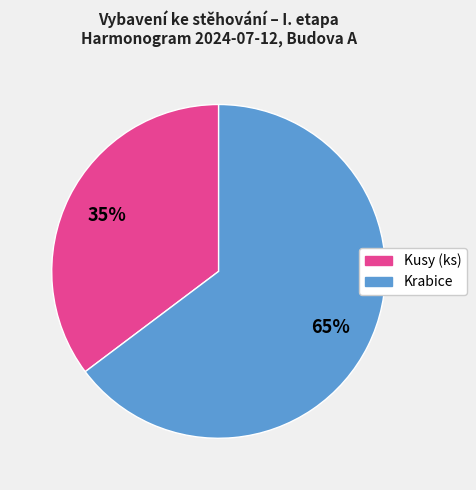

Does any single category account for the majority?

Yes